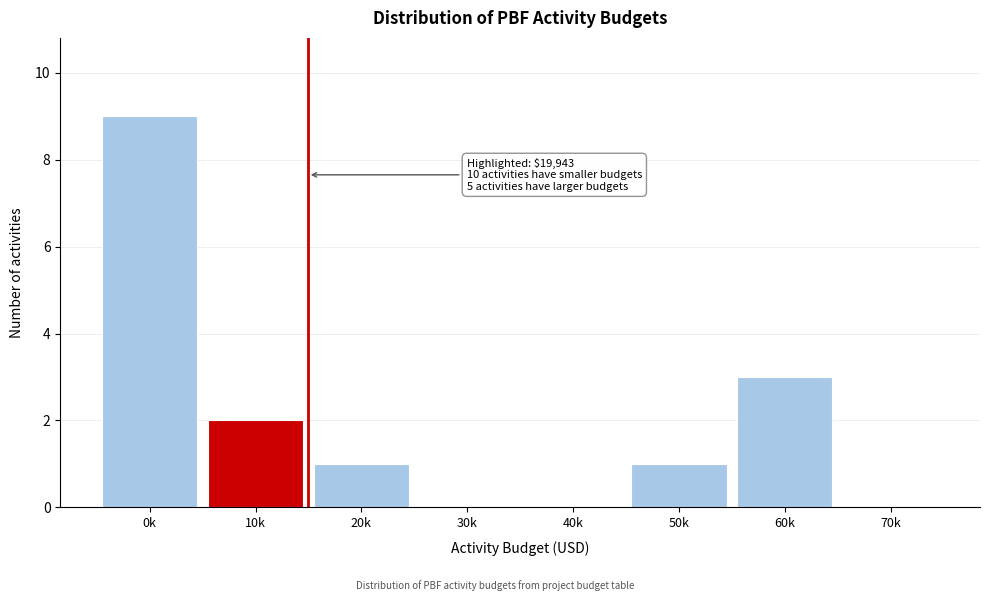

Reading right to left, list all the values displayed in this chart.

70k=0	60k=3	50k=1	40k=0	30k=0	20k=1	10k=2	0k=9